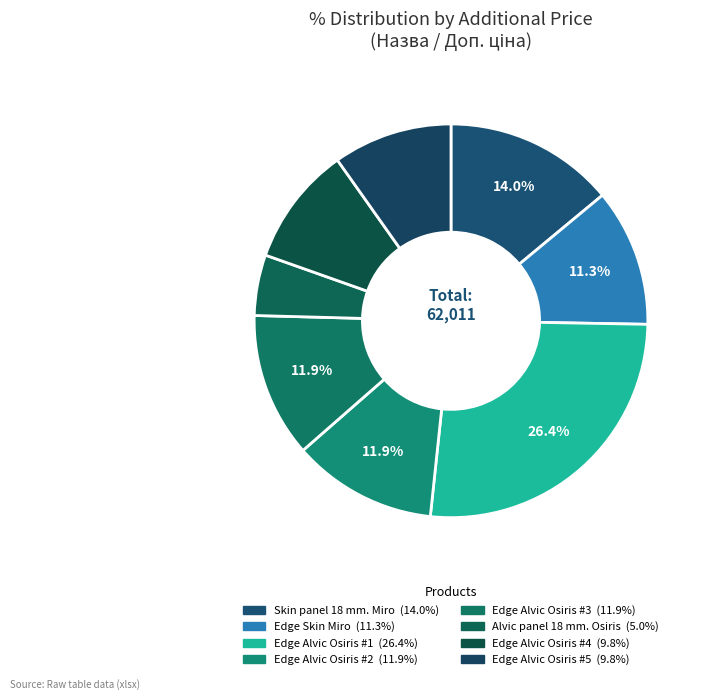

Count the number of slices in the pie.

8